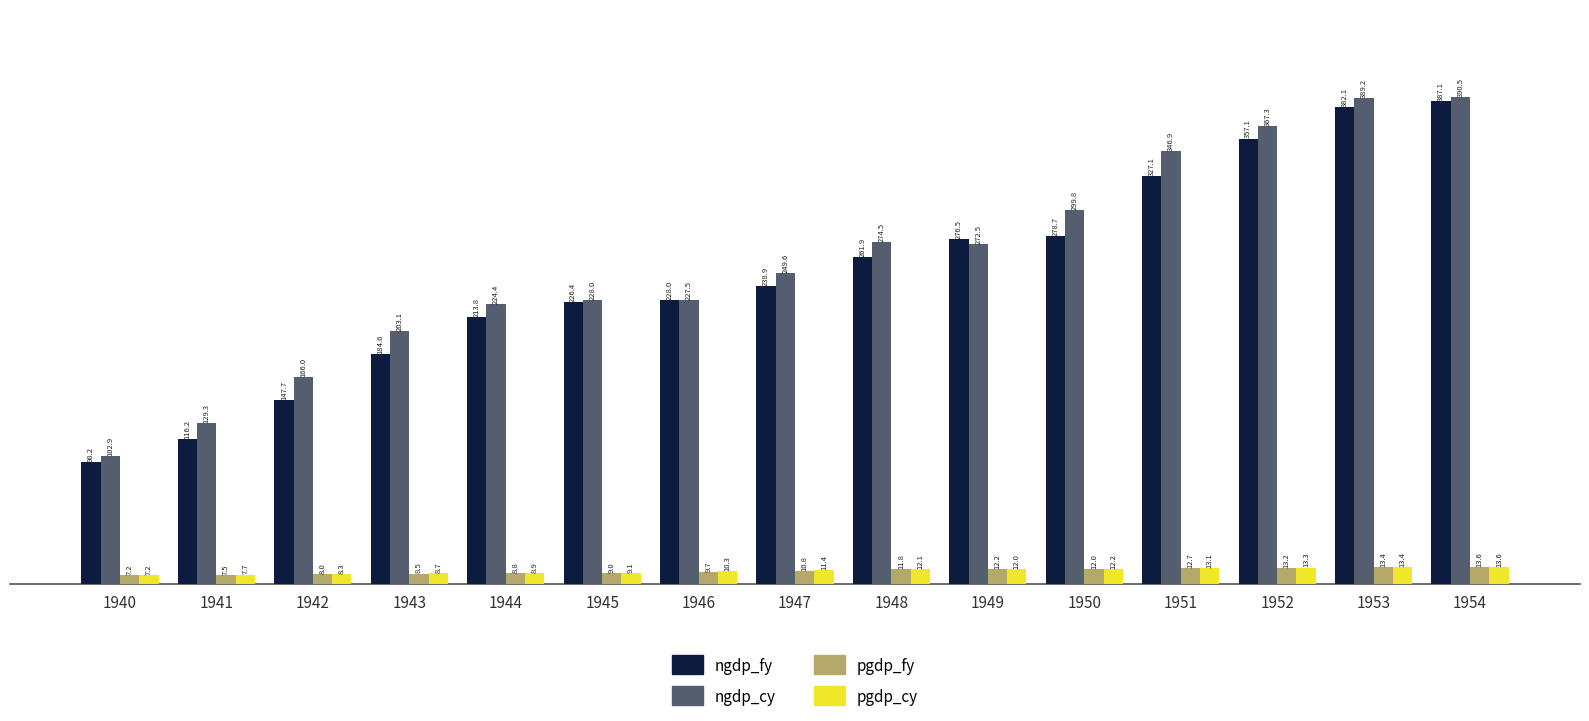

What is the difference between the second highest and second lowest values in the pgdp_cy series?

5.8